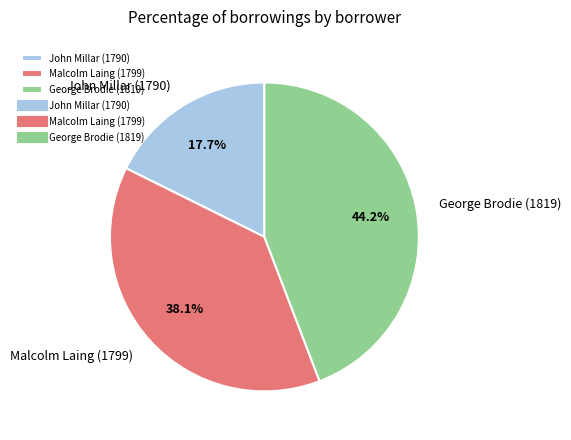

What is the ratio of the value at Malcolm Laing (1799) to the value at John Millar (1790)?

2.2